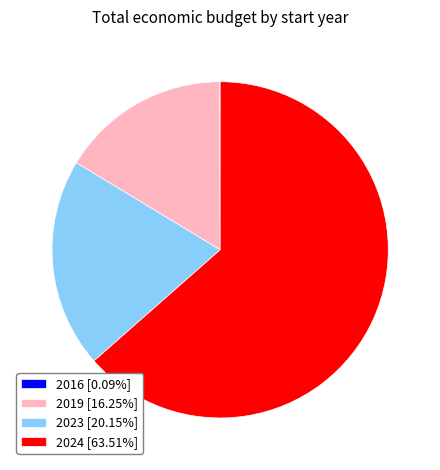

What is the ratio of the value at 2024 [63.51%] to the value at 2019 [16.25%]?

3.9